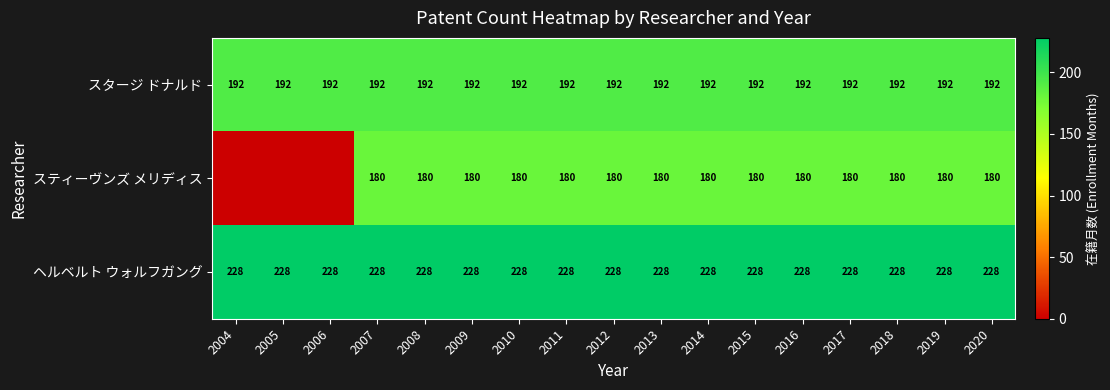

Between 2006 and 2017, which is larger?

2006